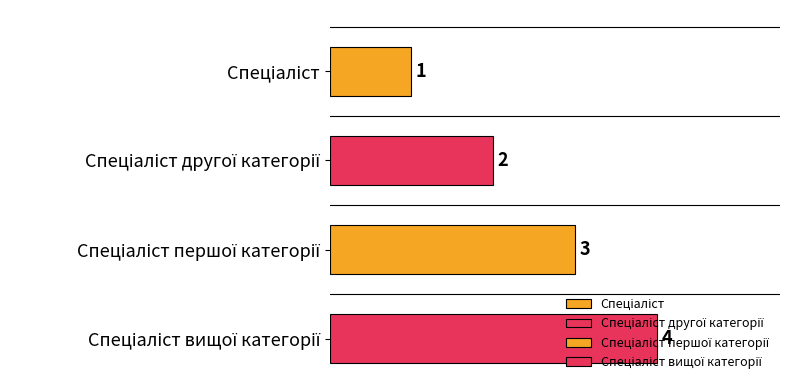

What position from the left is Спеціаліст вищої категорії?

4